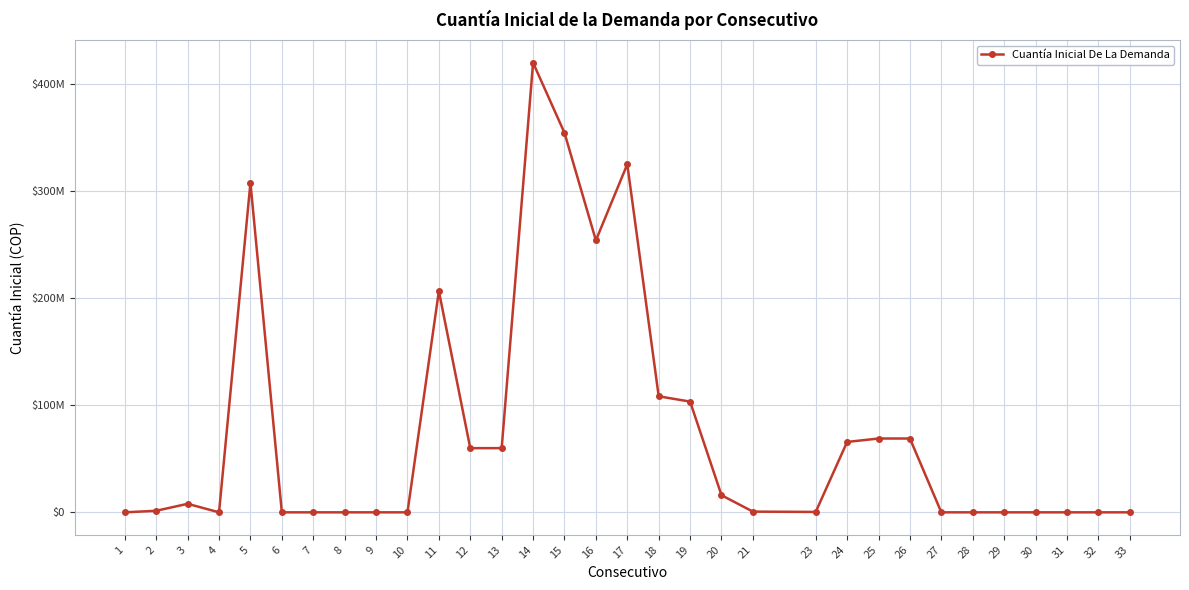

Read the value at 26.

69000000